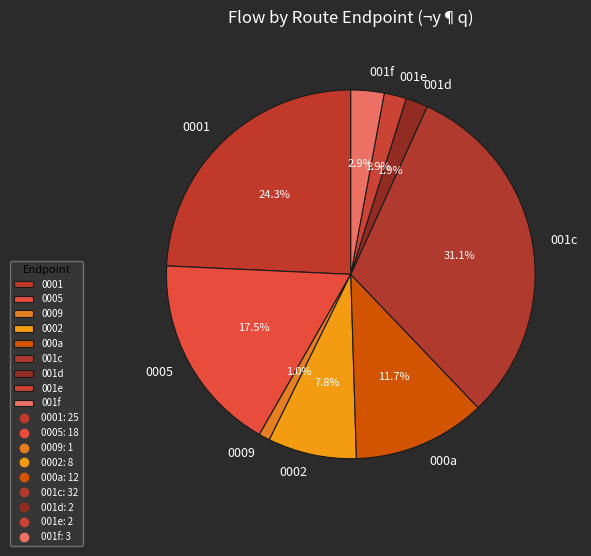

What is the largest slice in the pie chart?

001c